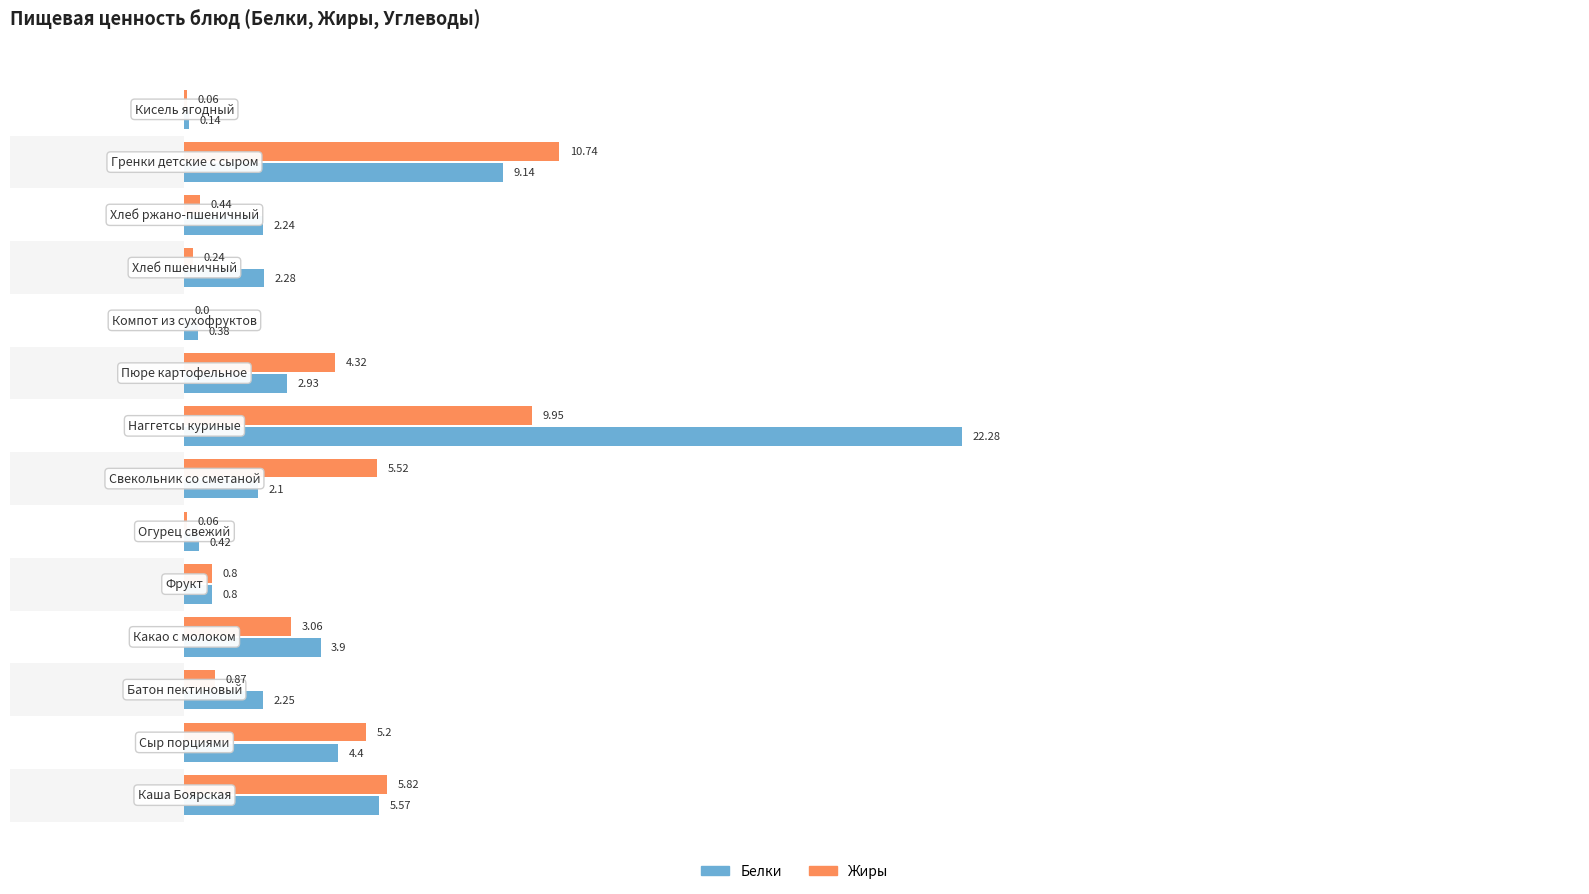

The value of Жиры at 10 is 0.1. True or false?

False